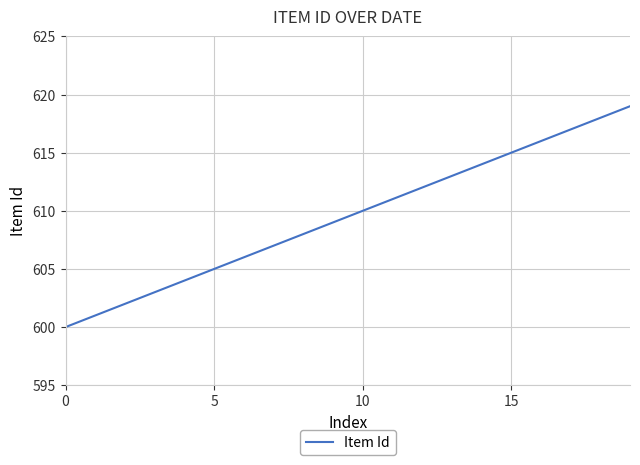

What is the minimum value shown in the chart?

600